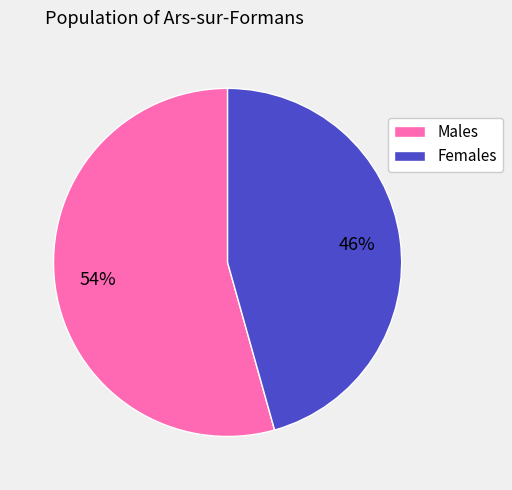

How many slices are in this pie chart?

2